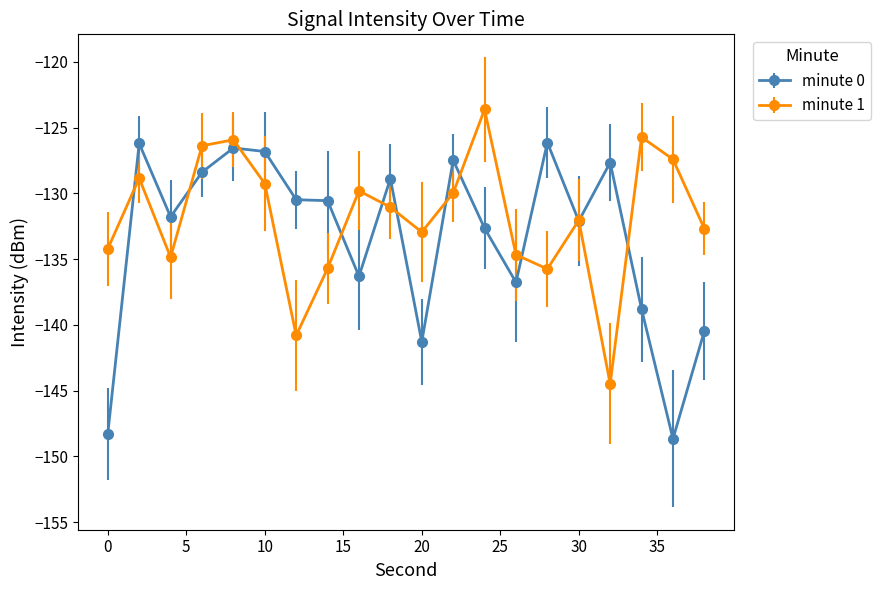

What is the average value of the minute 0 series?

-133.3